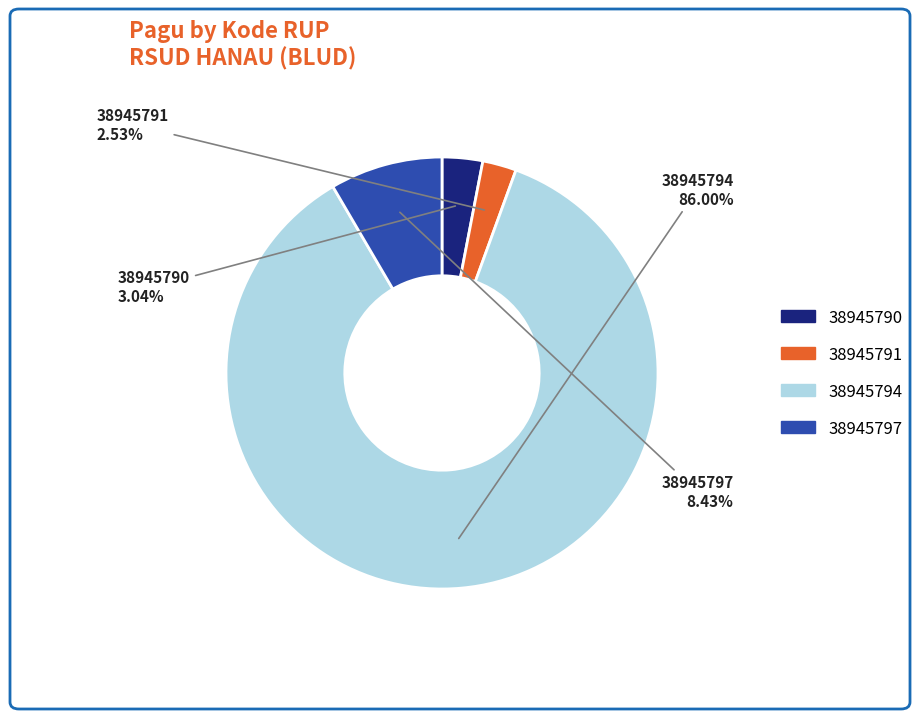

What percentage is the 38945791 slice, to the nearest percent?

3%